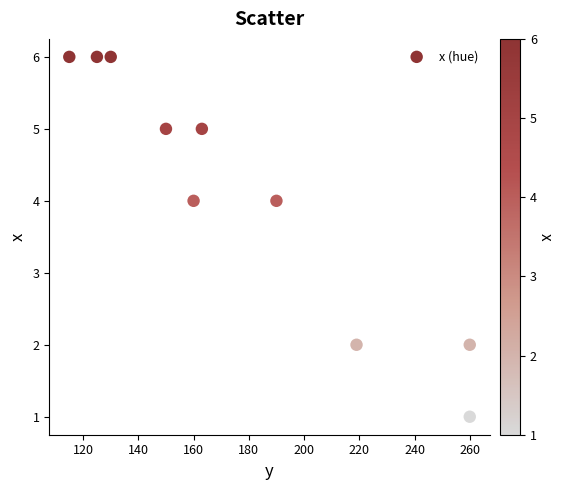

What is the range of Y values (max minus min)?

5